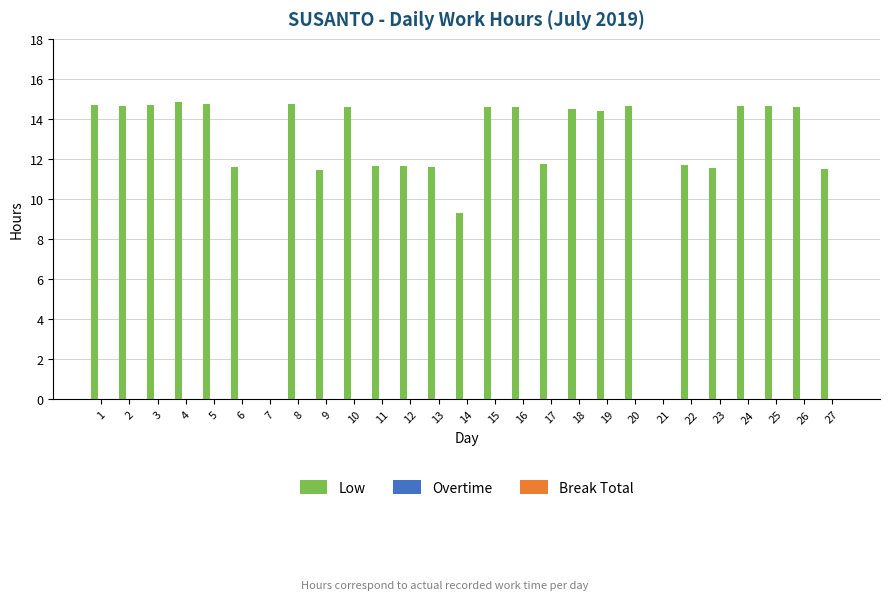

What is the sum of the values at 14 and 26?

23.9